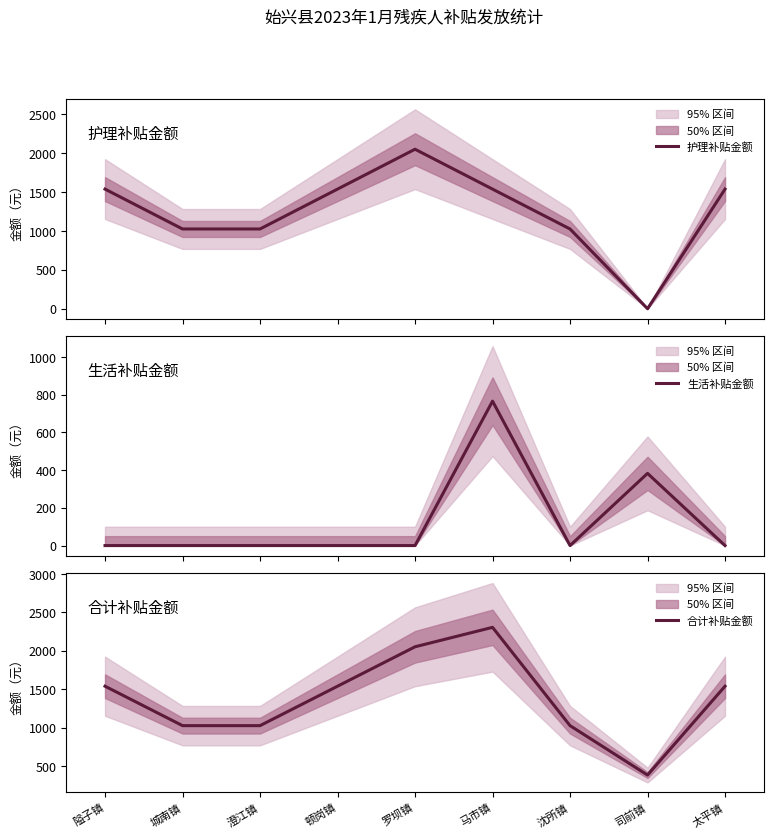

What position from the right is 隘子镇?

9